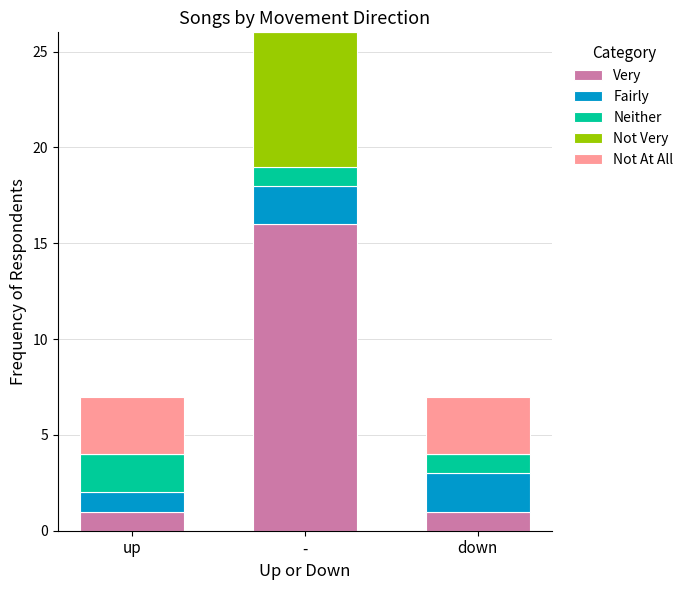

What is the highest value of the Very series?

16